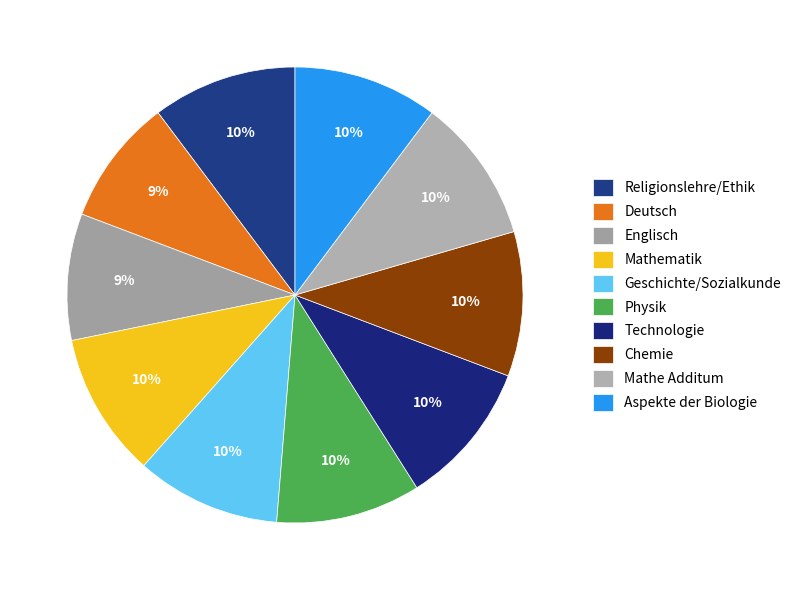

How much of the chart is everything except Mathe Additum?

89.7%